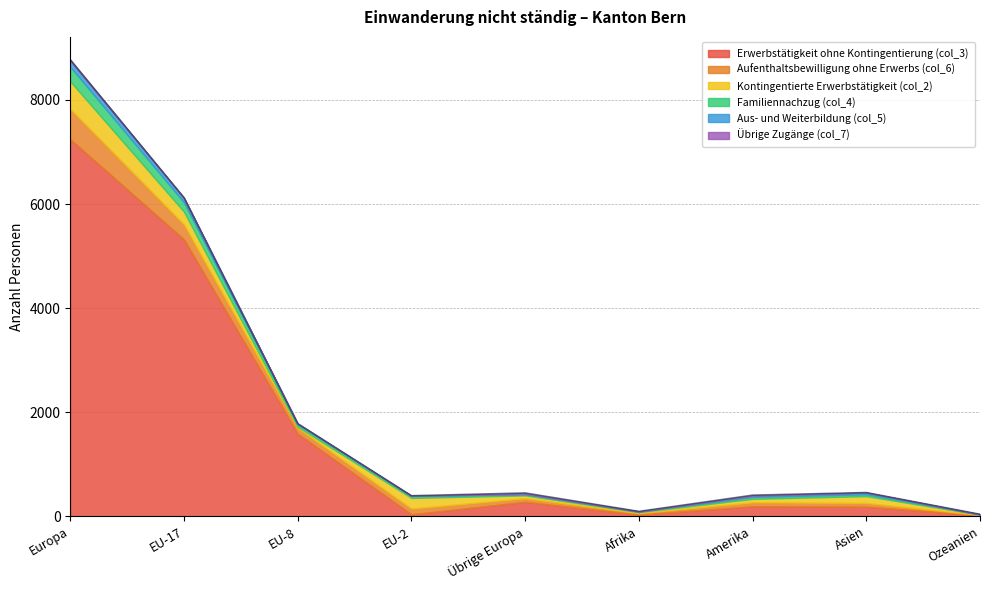

Count the number of categories in the chart.

9